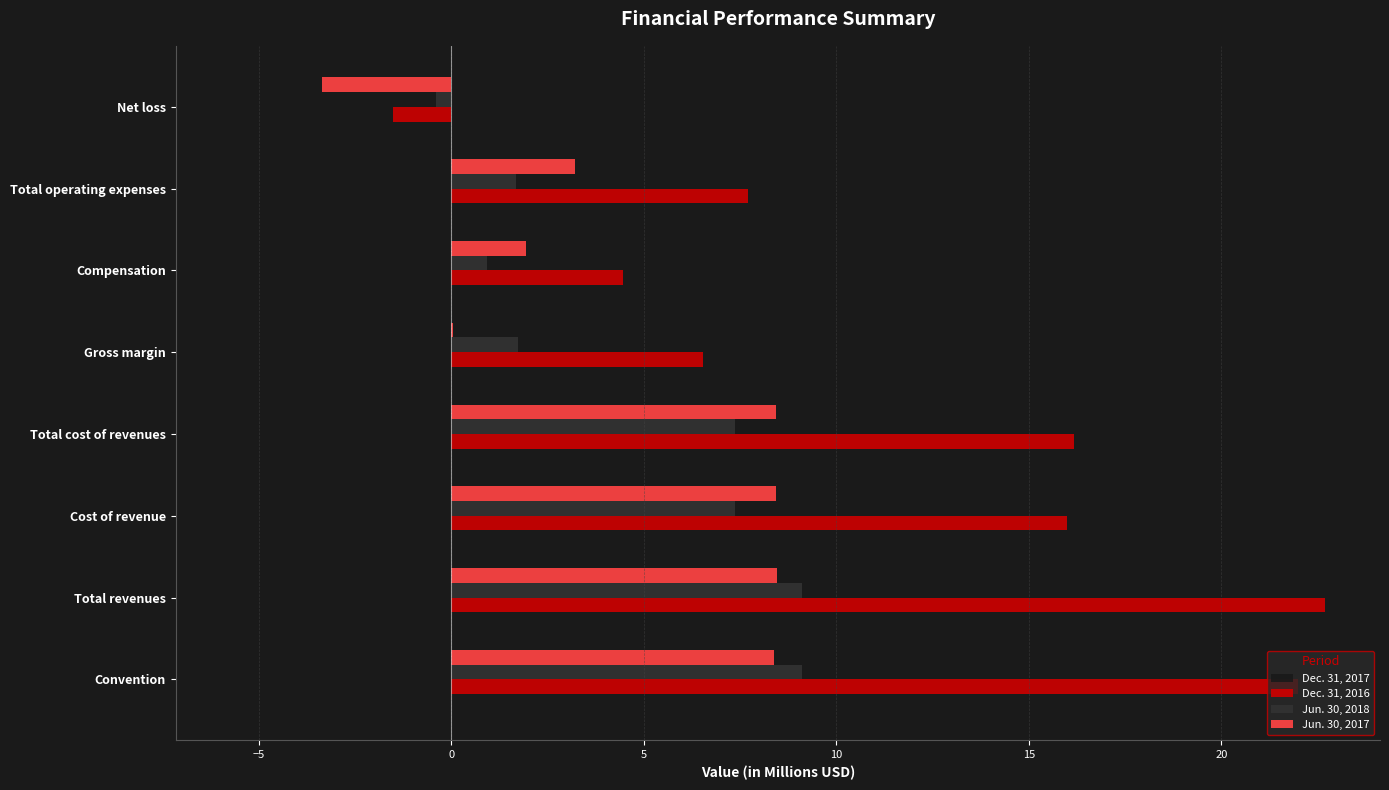

The value of Dec. 31, 2017 at Cost of revenue is 26.9. True or false?

False